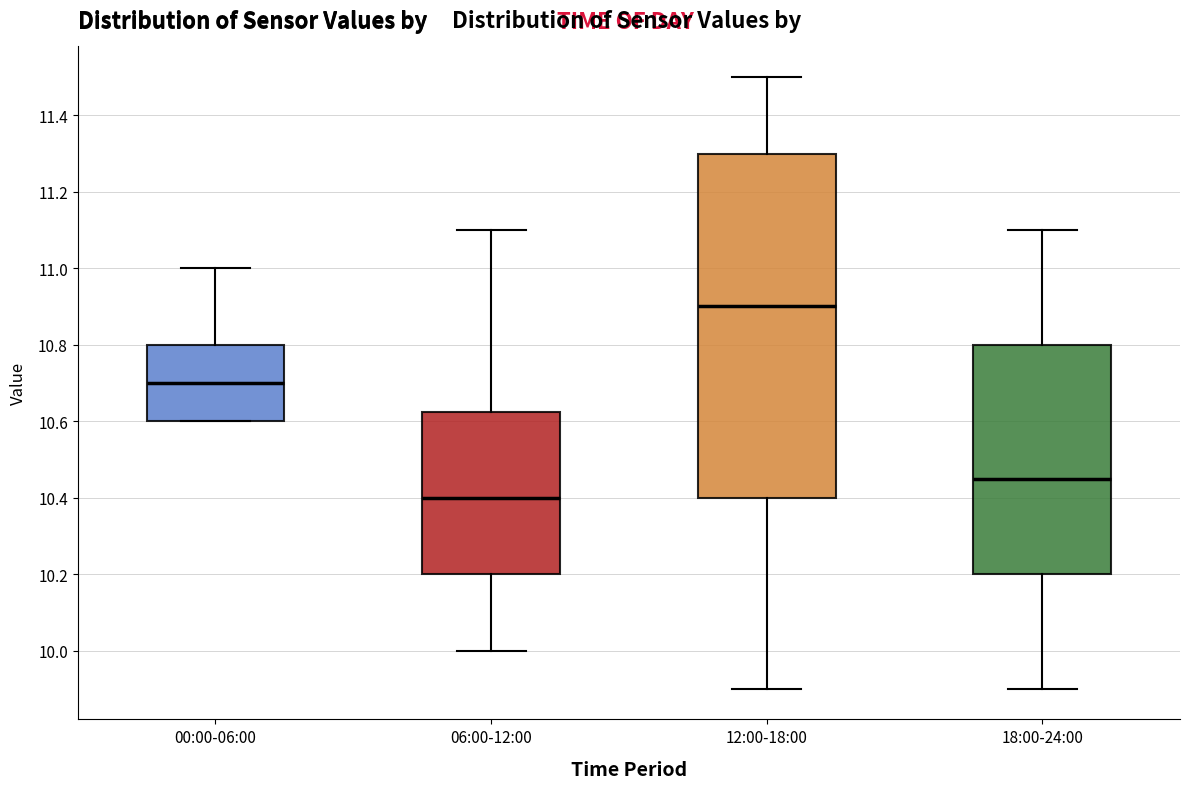

Which box is the tallest, from its lower edge to its upper edge?

12:00-18:00